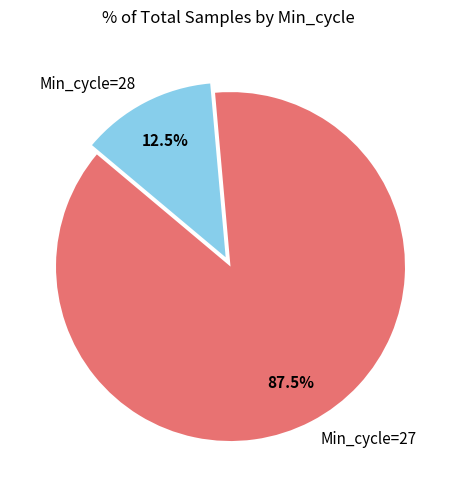

Which has a higher value, Min_cycle=27 or Min_cycle=28?

Min_cycle=27